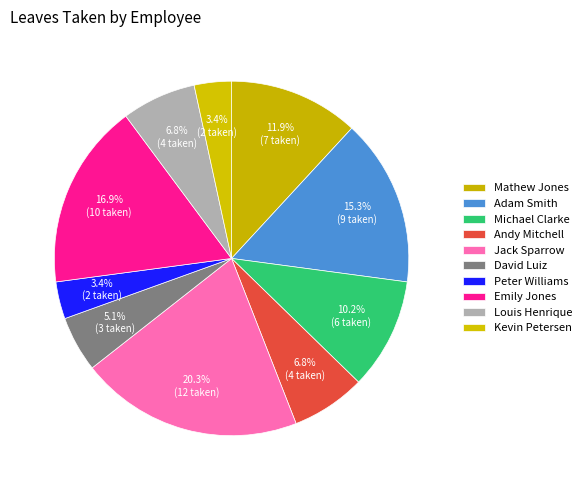

How many segments does this pie chart have?

10